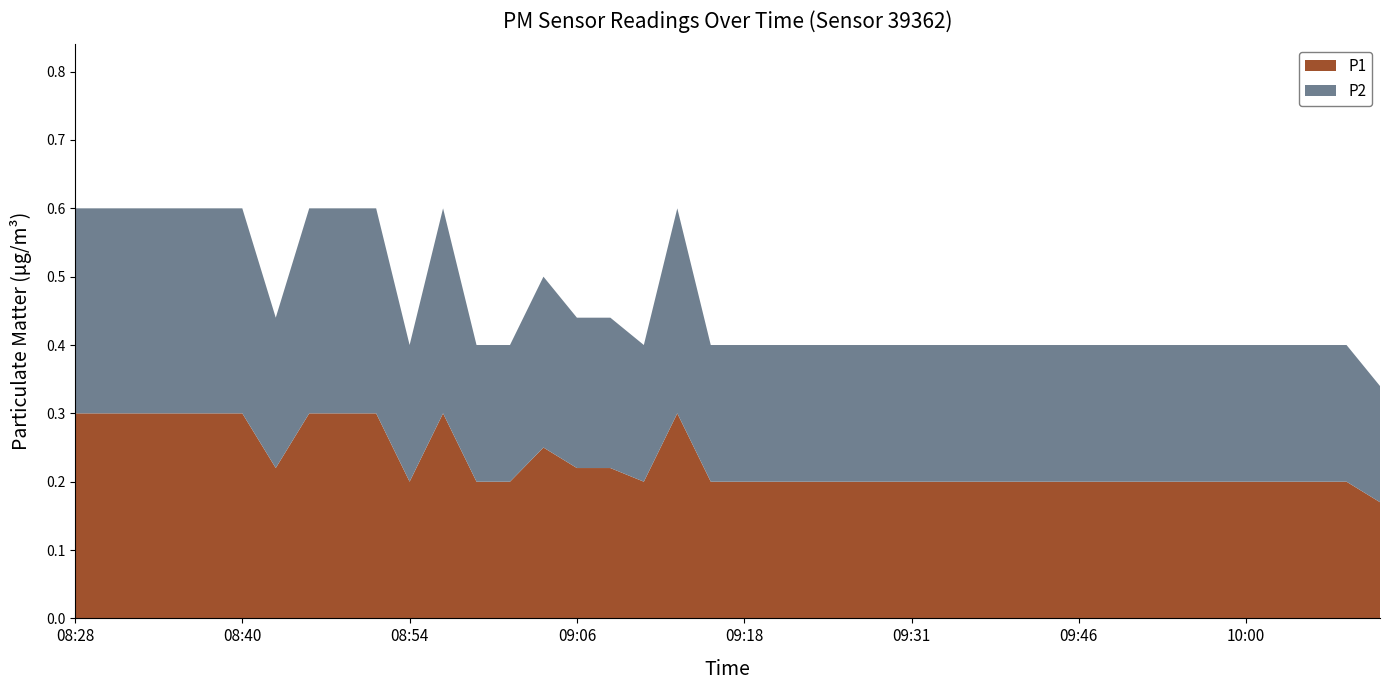

Reading right to left, extract all data points from this chart.

P1: 0.2	0.2	0.2	0.2	0.2	0.2	0.2	0.2	0.2	0.2	0.2	0.2	0.2	0.2	0.2	0.2	0.2	0.2	0.2	0.2	0.2	0.3	0.2	0.2	0.2	0.2	0.2	0.2	0.3	0.2	0.3	0.3	0.3	0.2	0.3	0.3	0.3	0.3	0.3	0.3
P2: 0.2	0.2	0.2	0.2	0.2	0.2	0.2	0.2	0.2	0.2	0.2	0.2	0.2	0.2	0.2	0.2	0.2	0.2	0.2	0.2	0.2	0.3	0.2	0.2	0.2	0.2	0.2	0.2	0.3	0.2	0.3	0.3	0.3	0.2	0.3	0.3	0.3	0.3	0.3	0.3